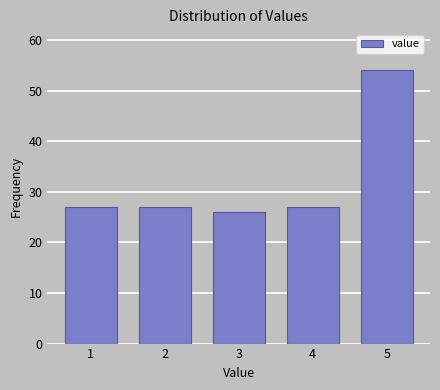

Reading right to left, what are all the values shown in this chart?

5=54	4=27	3=26	2=27	1=27